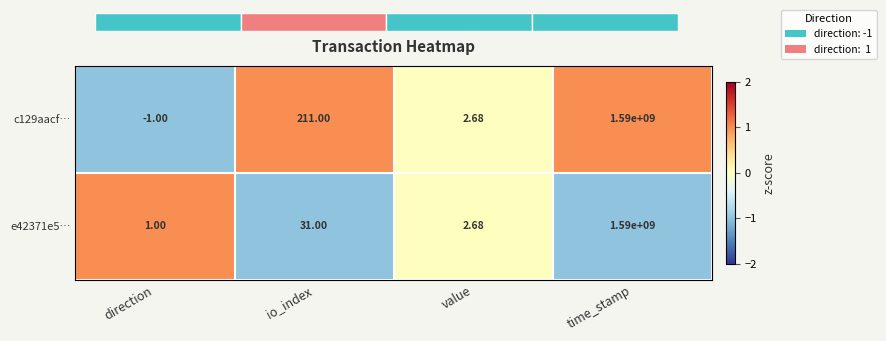

List the labels in order of e42371e5… value, smallest first.

direction, value, io_index, time_stamp